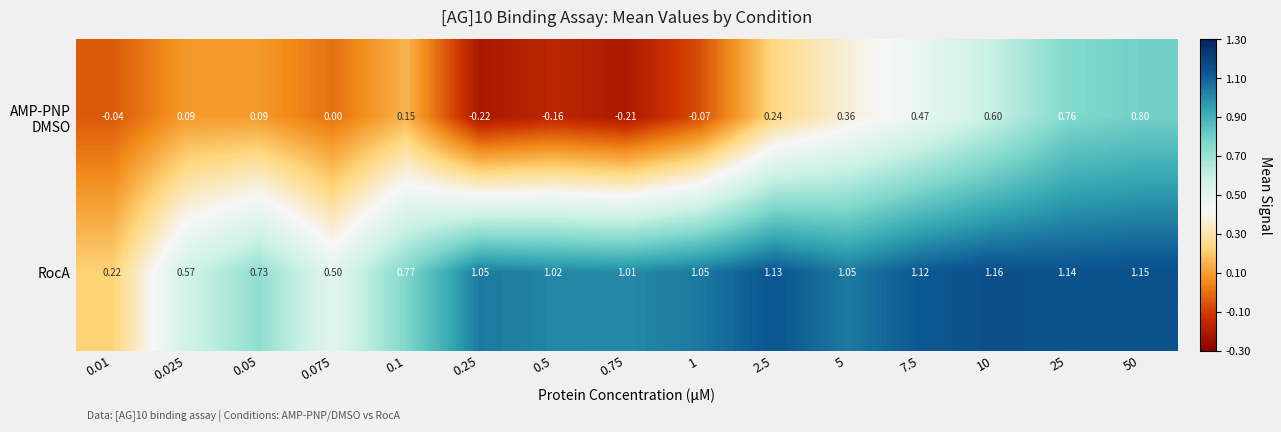

Which series has the largest total across all categories?

RocA